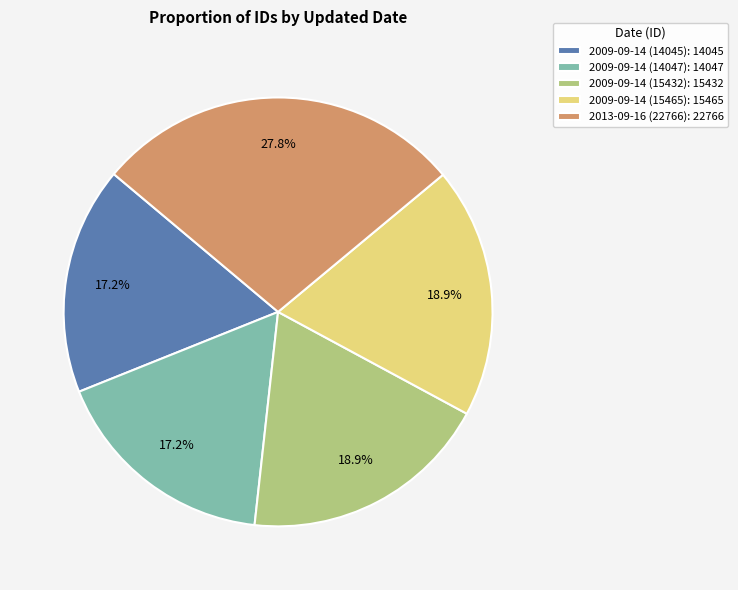

Count the number of slices in the pie.

5